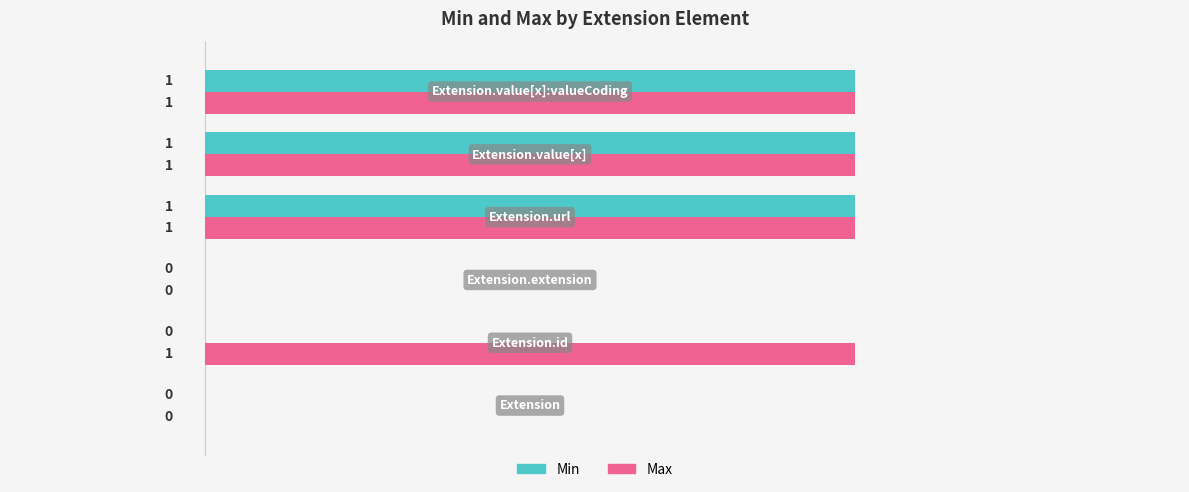

What is the sum of all Min values?

3